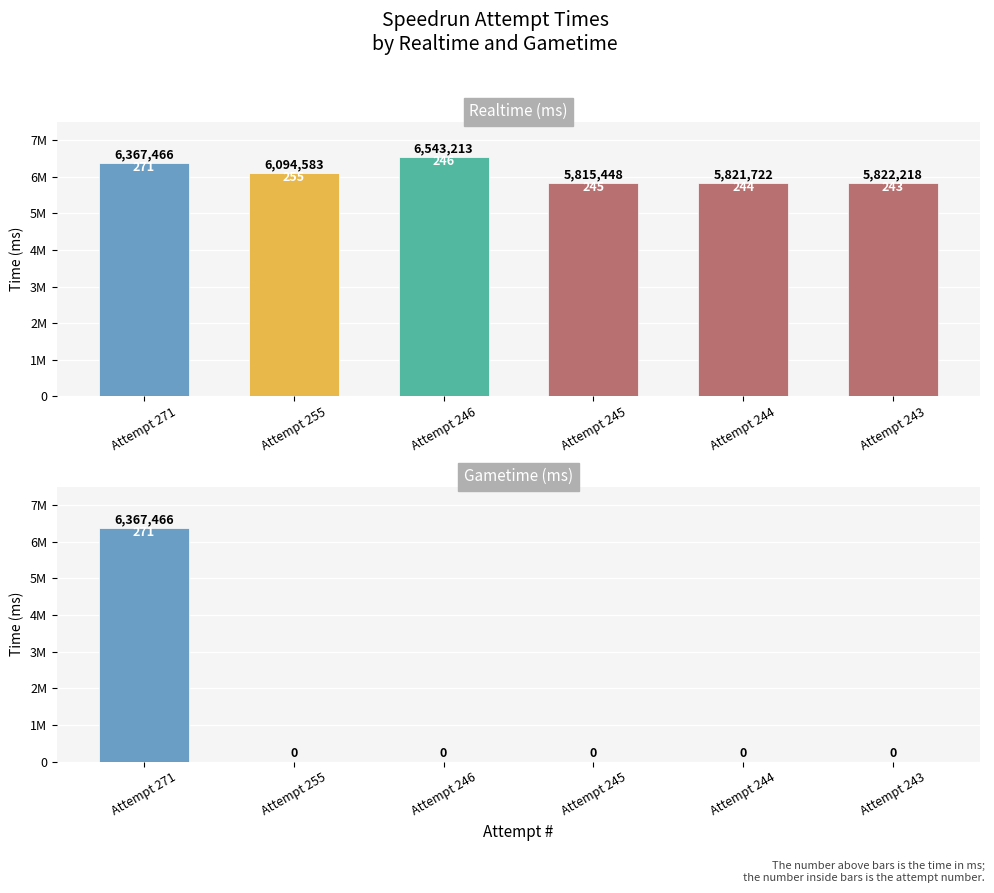

What is the sum of all Gametime (ms) values?

6367466